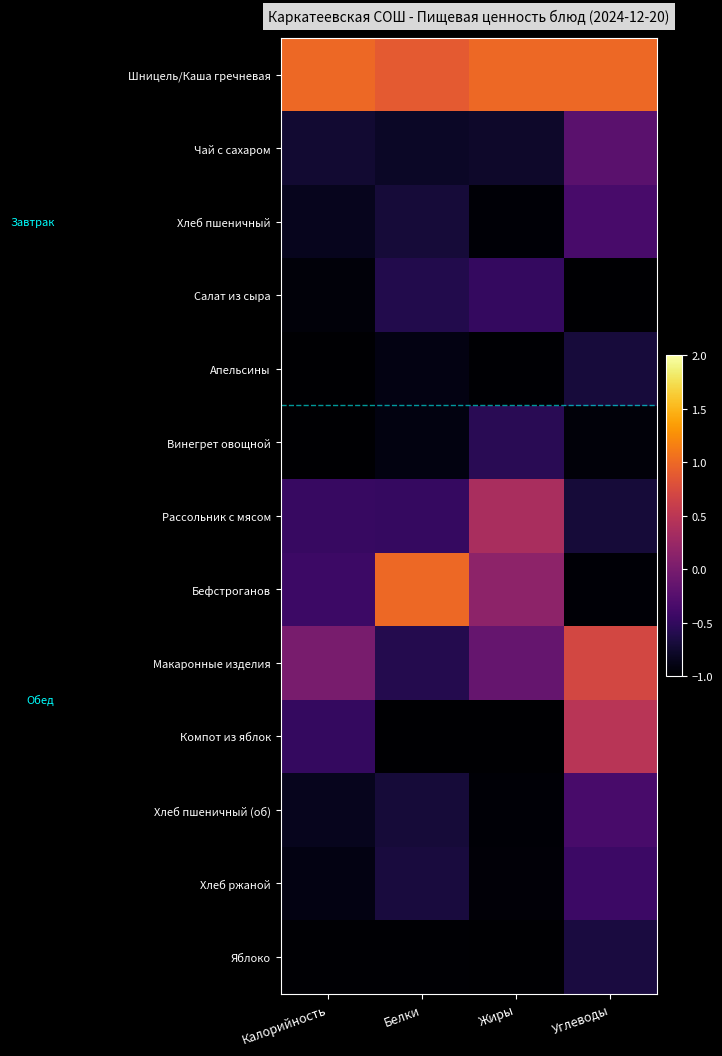

Which series has the largest total across all categories?

Шницель/Каша гречневая